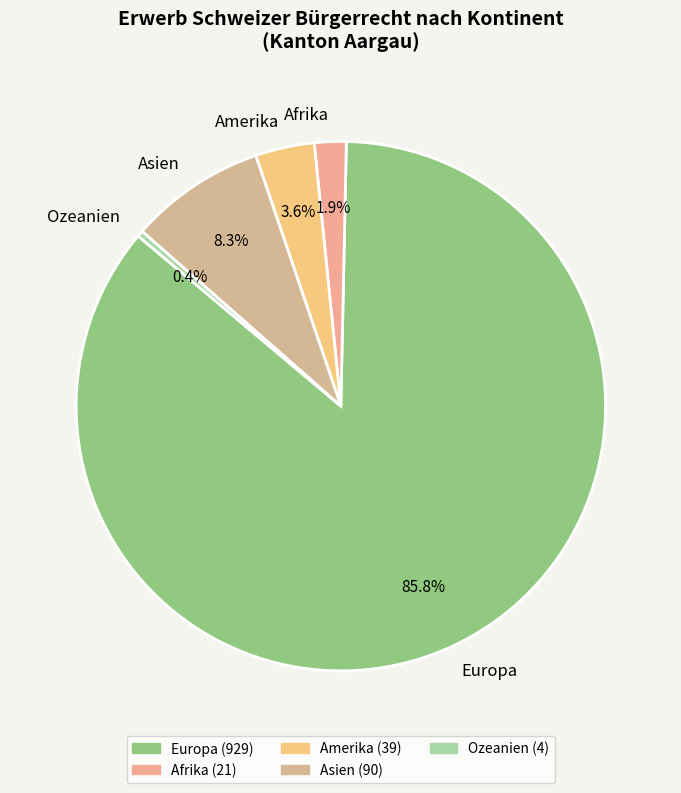

True or false: Afrika accounts for 2% of the total.

True